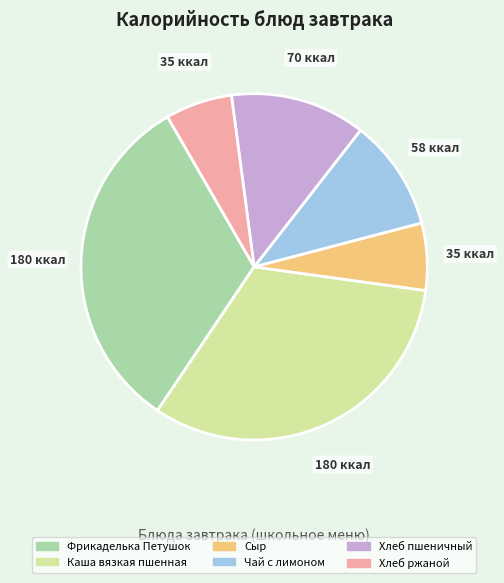

Do Фрикаделька Петушок and Каша вязкая пшенная together represent more than half of the pie?

Yes